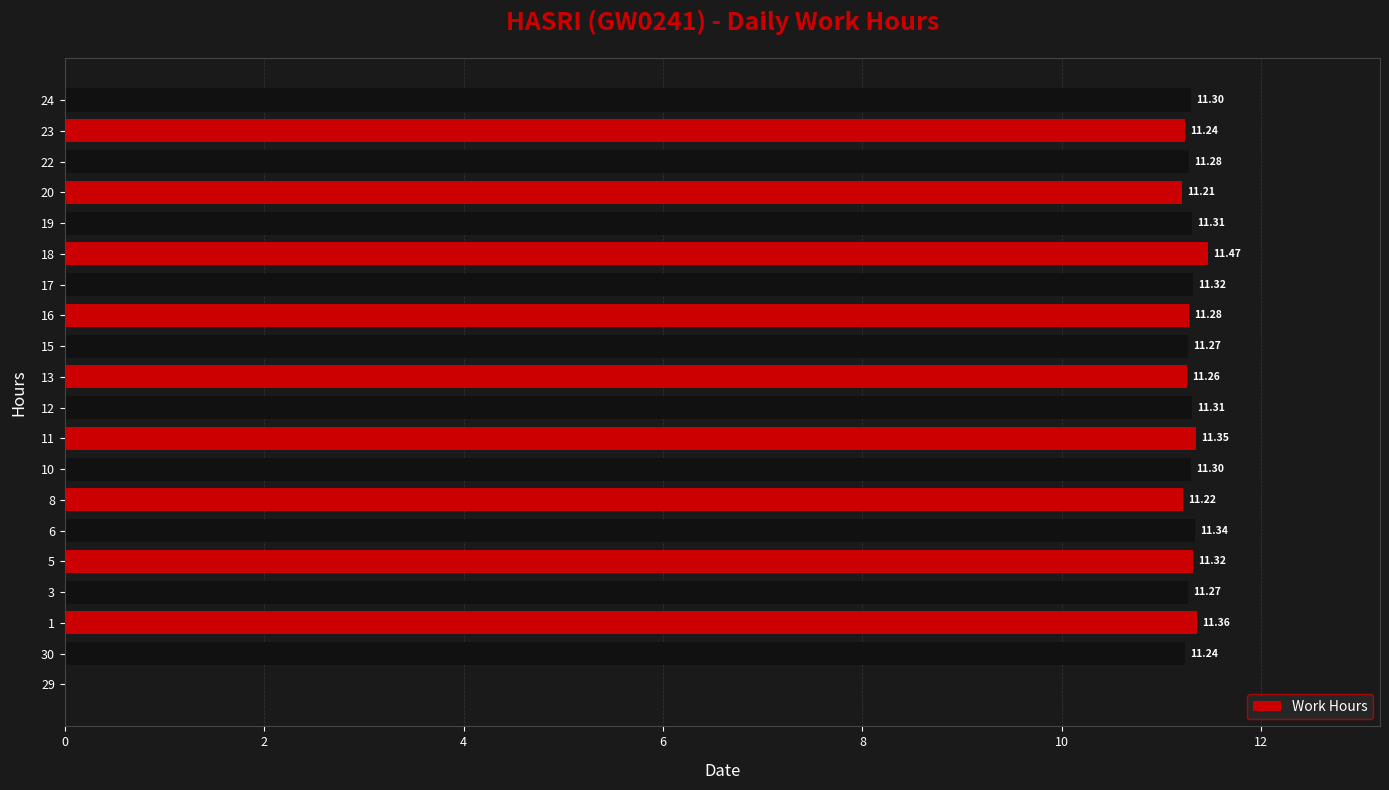

Between 10 and 13, which is larger?

10